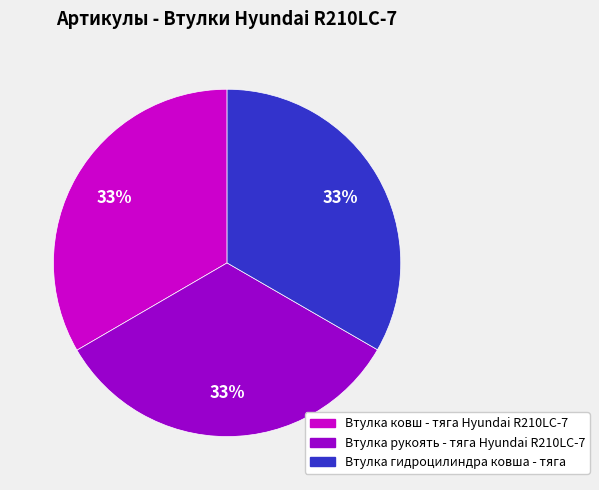

To the nearest percent, what percentage of the pie is Втулка гидроцилиндра ковша - тяга?

33%